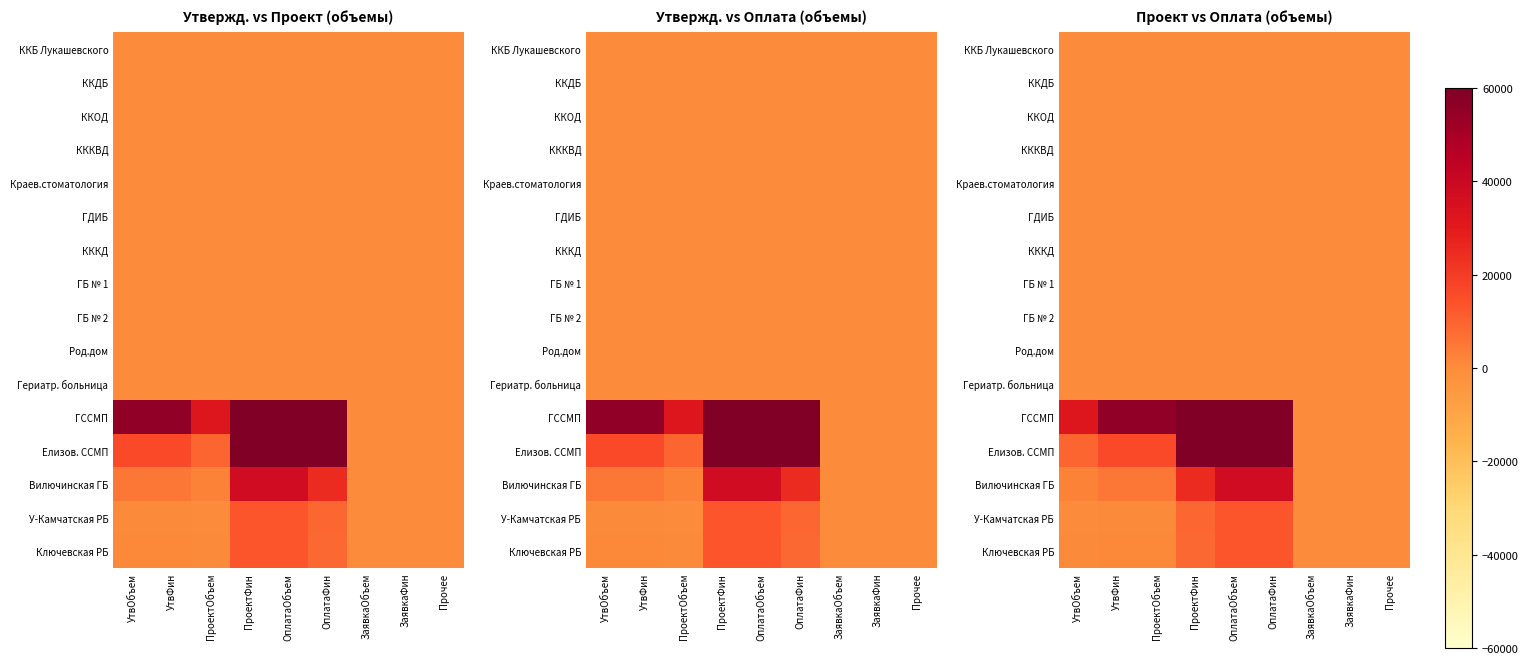

Which series has the widest spread of values?

ГССМП